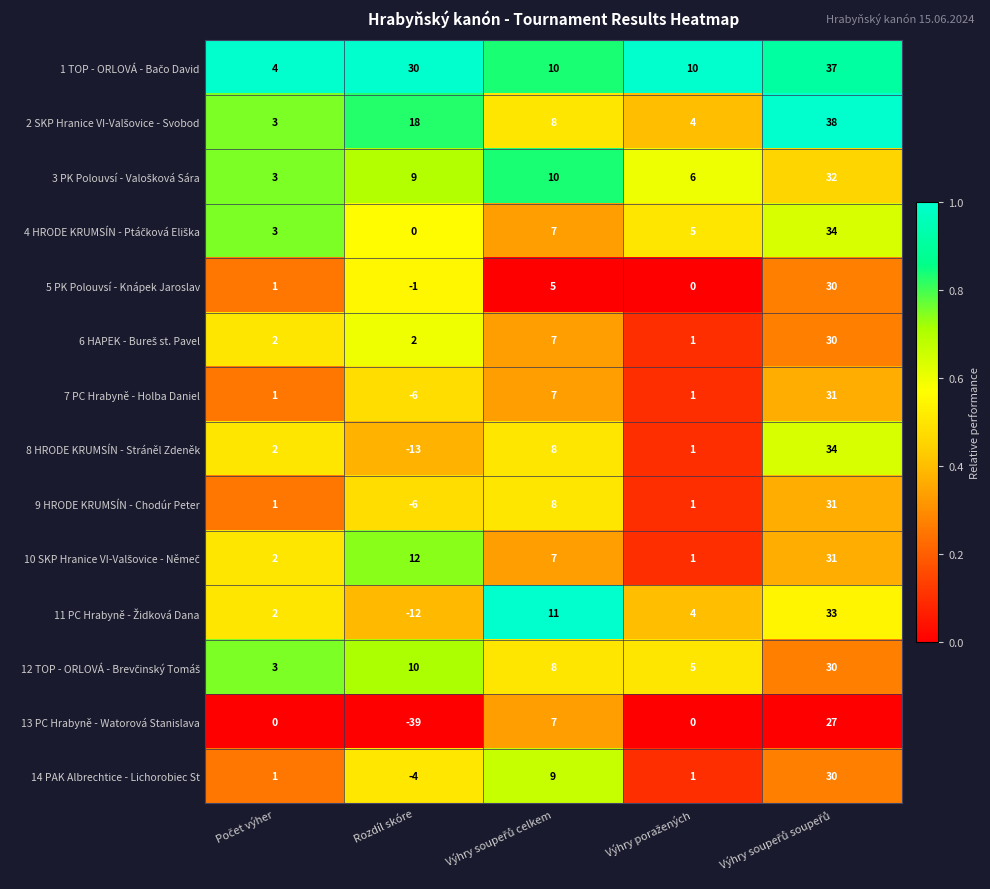

What is the maximum value shown in the chart?

38